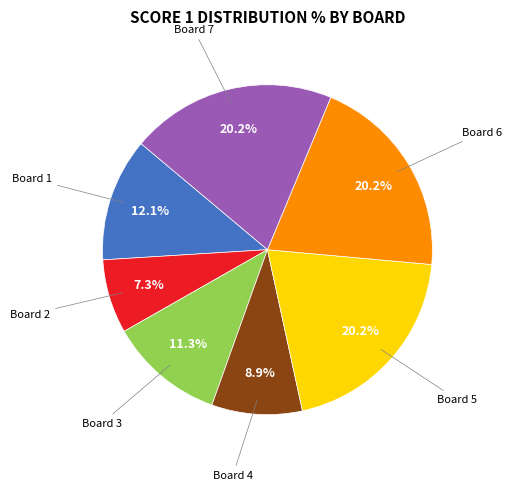

Is there a majority slice in this chart?

No